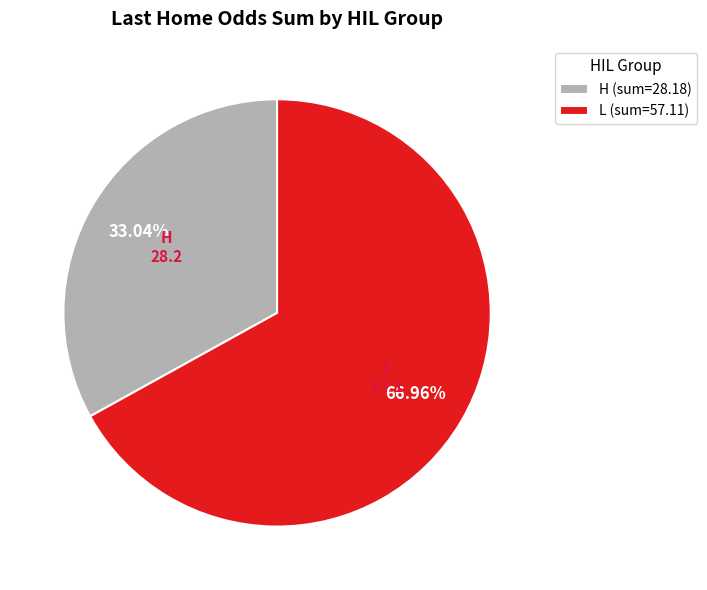

Is the sum of H and L greater than half?

Yes